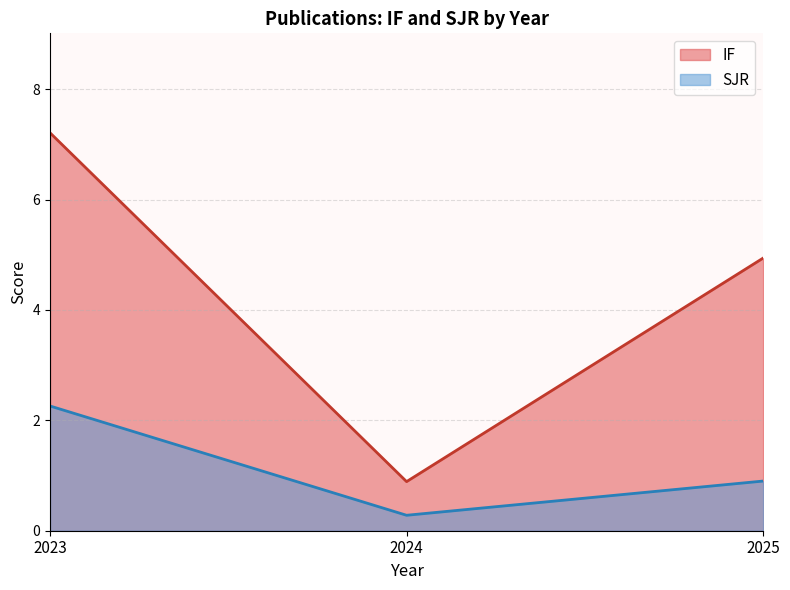

How many lines are shown in the chart?

2